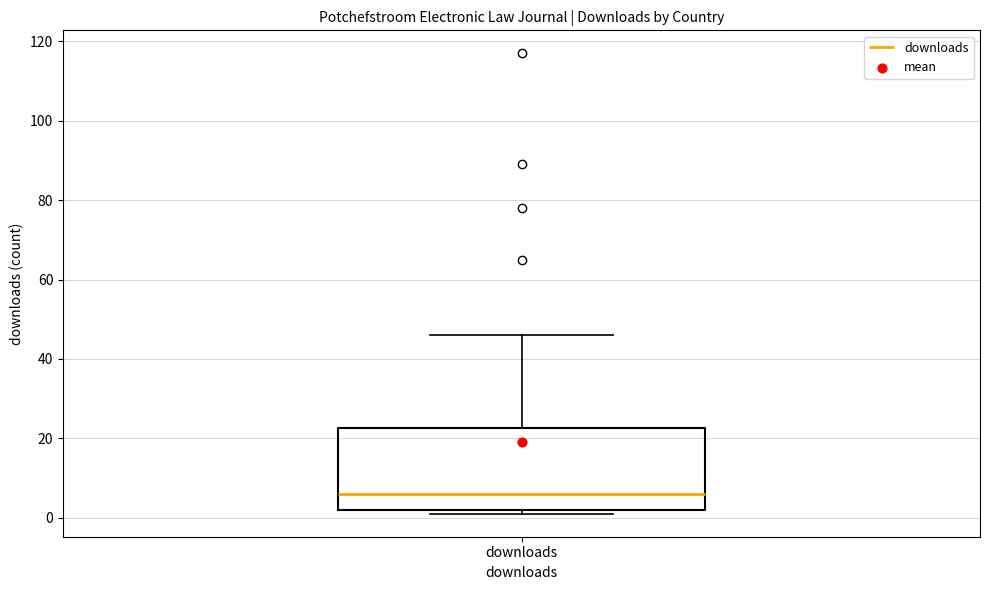

Transcribe this box plot: give where the median line is, the range the box spans, and where the two whiskers end, as read against the y-axis. The values are not printed on the chart, so give them approximately, as read against the axis.

median 6, box 2 to 22, whiskers 2 (just below the box's lower edge) to 46